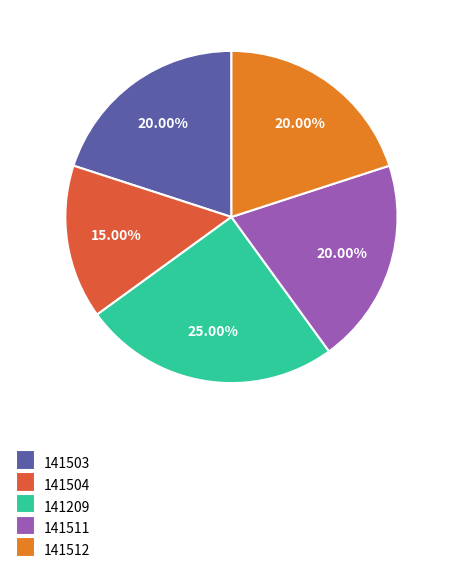

To the nearest percent, what portion does 141504 represent?

15%